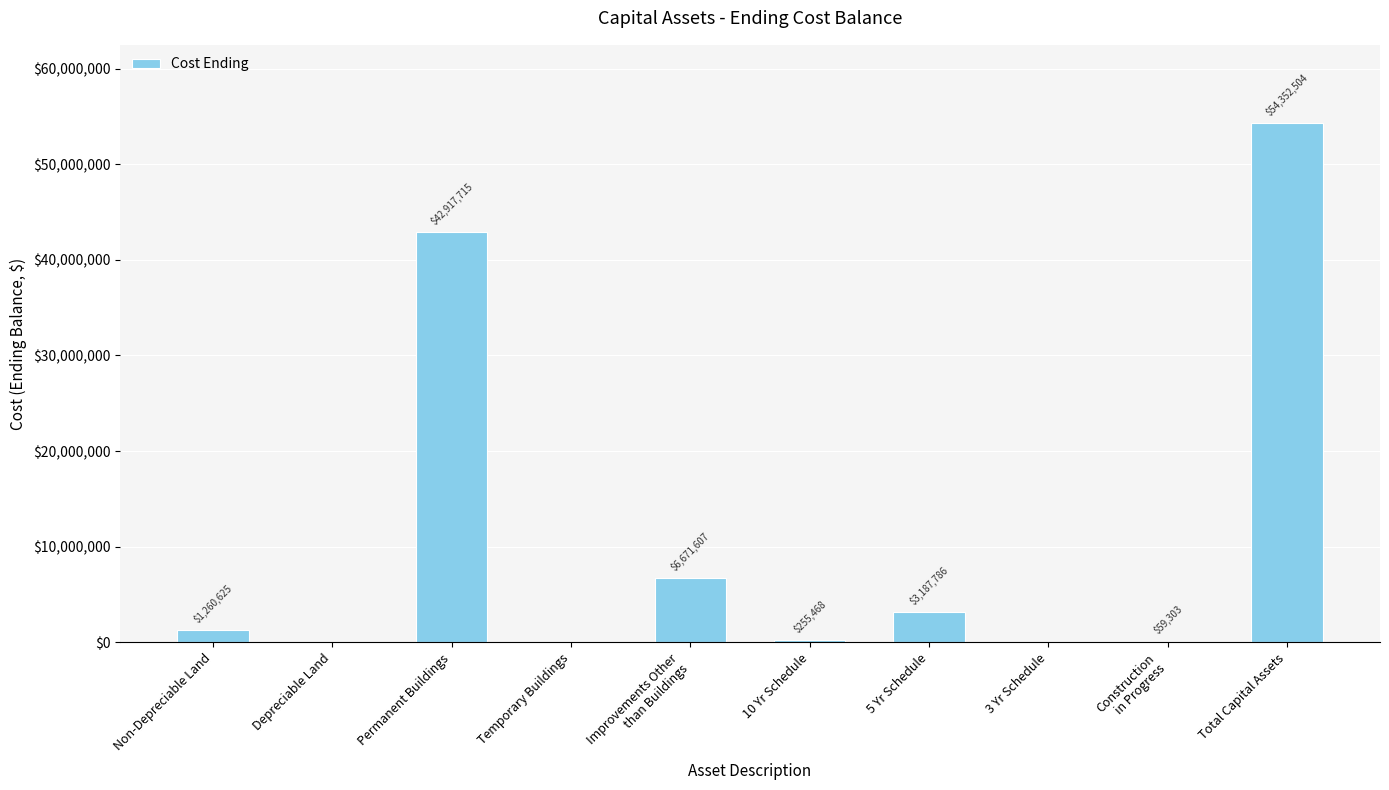

How many positive values are there?

7